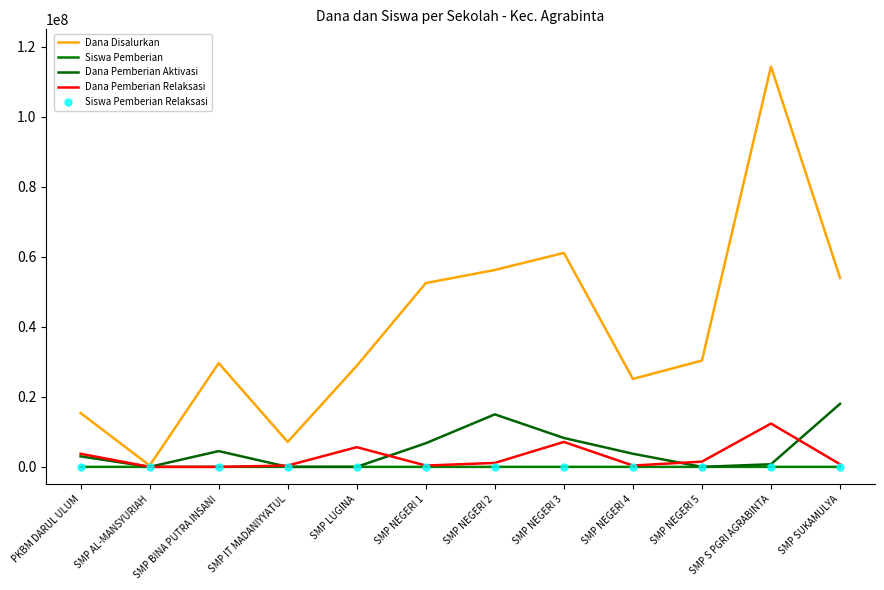

What is the label of the 9th point from the left?

SMP NEGERI 4